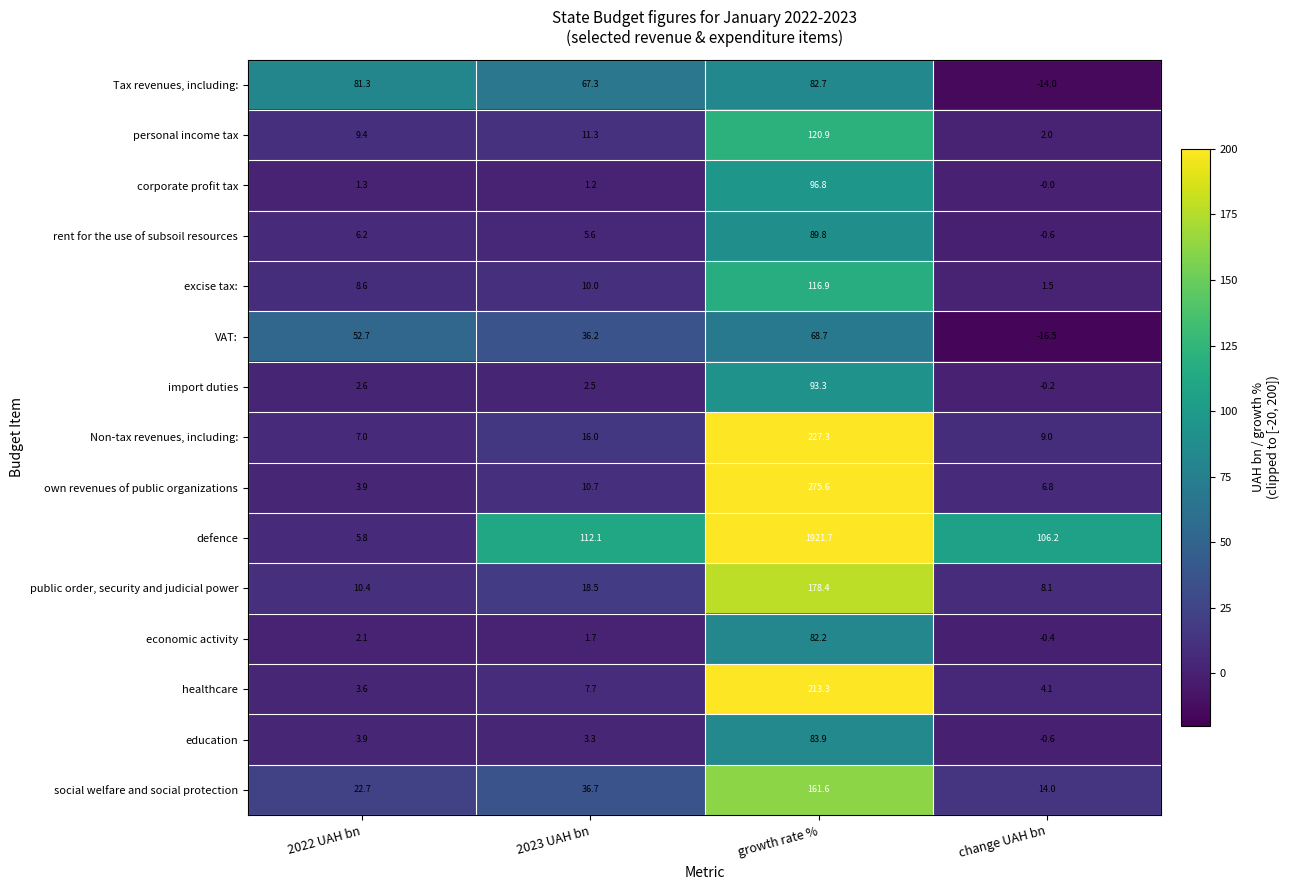

What is the difference between the maximum and minimum values in the social welfare and social protection series?

147.6